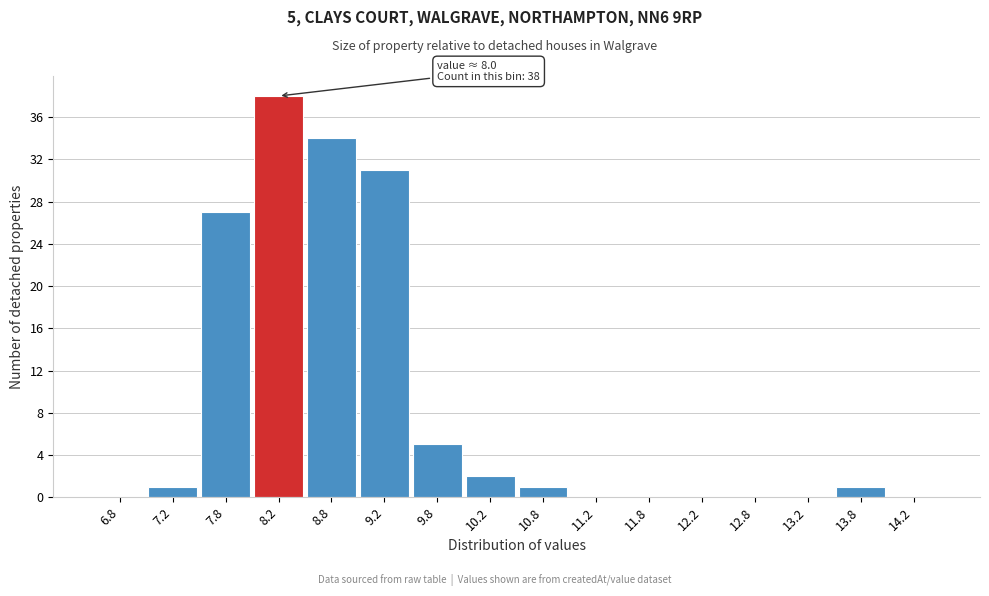

Which range on the x-axis has the tallest bar?

8.0 to 8.5